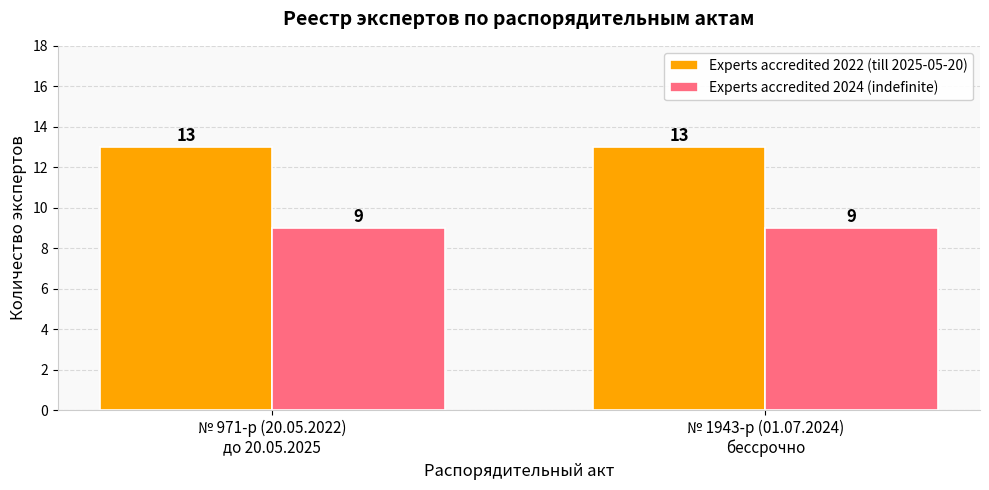

What is the label of the 2nd bar from the left?

№ 1943-р (01.07.2024)
бессрочно